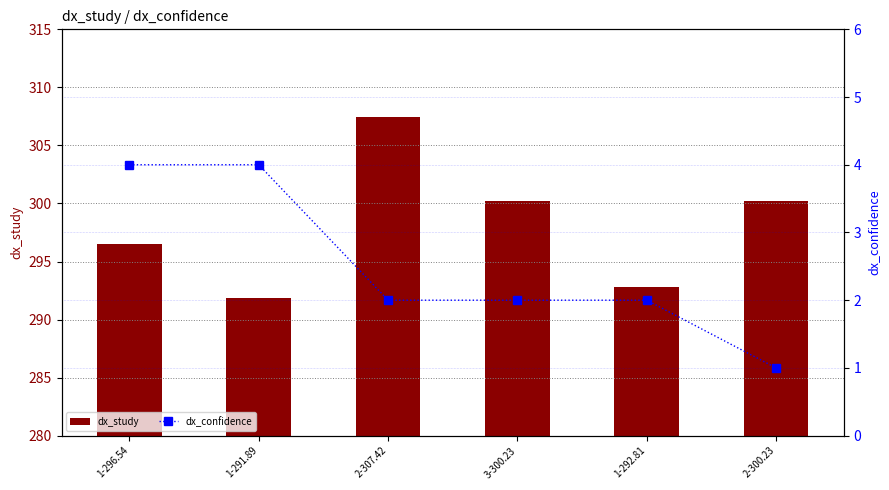

Which series has the largest total across all categories?

dx_study